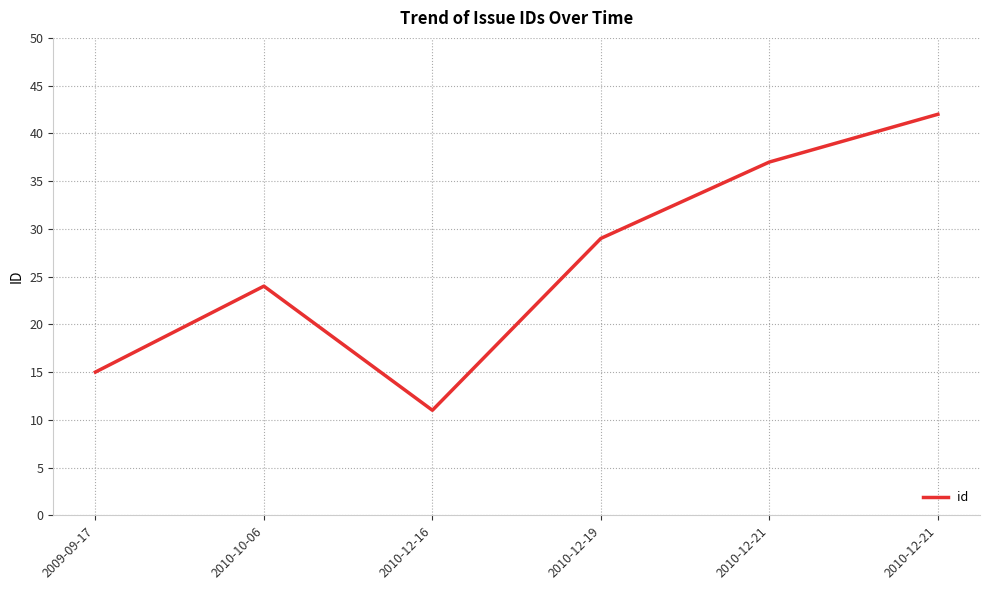

Reading left to right, transcribe all the data shown in this chart.

2009-09-17=15	2010-10-06=24	2010-12-16=11	2010-12-19=29	2010-12-21=37	2010-12-21=42